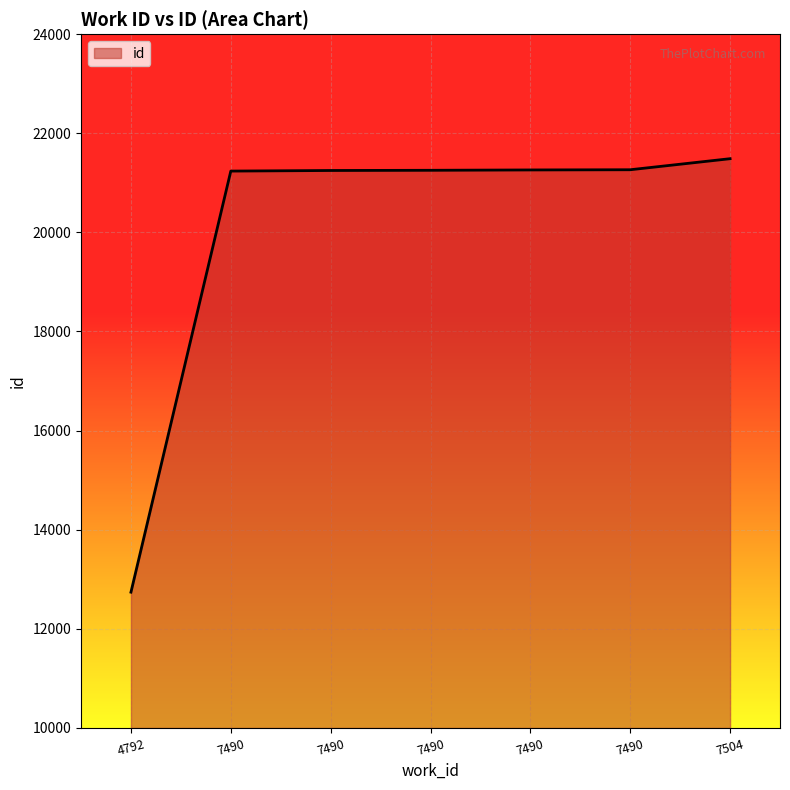

What value does the data have at 7490, to the nearest 10?

21250